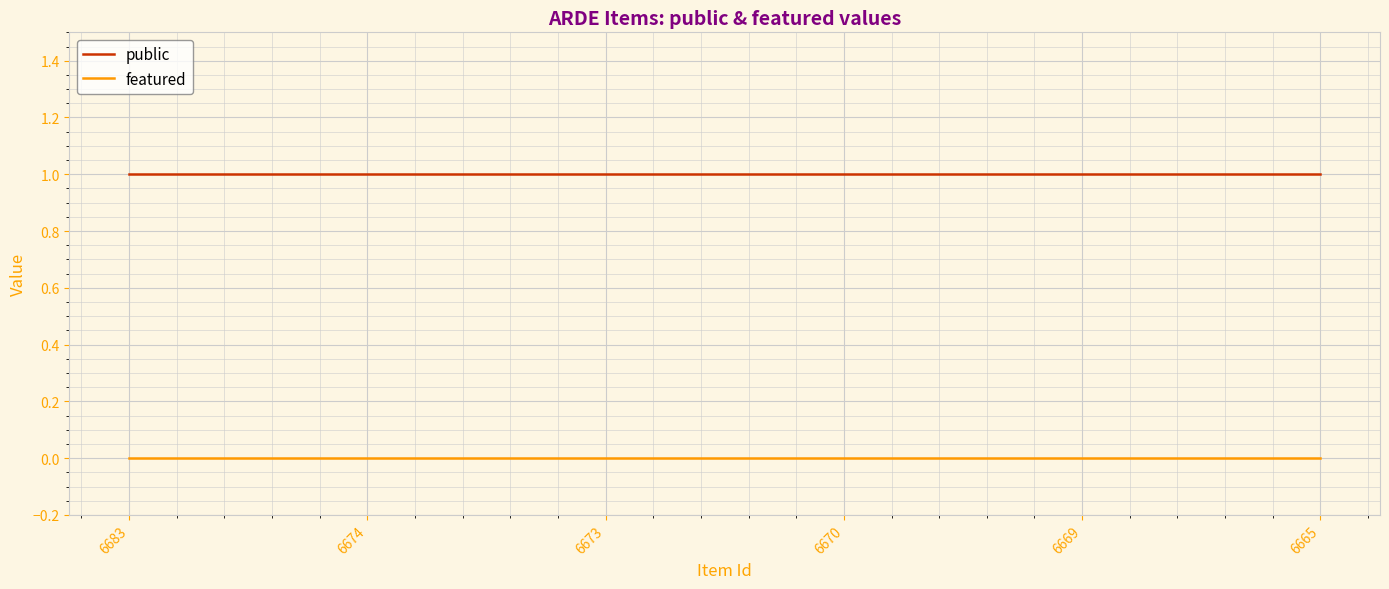

True or false: featured and public cross at least once.

False